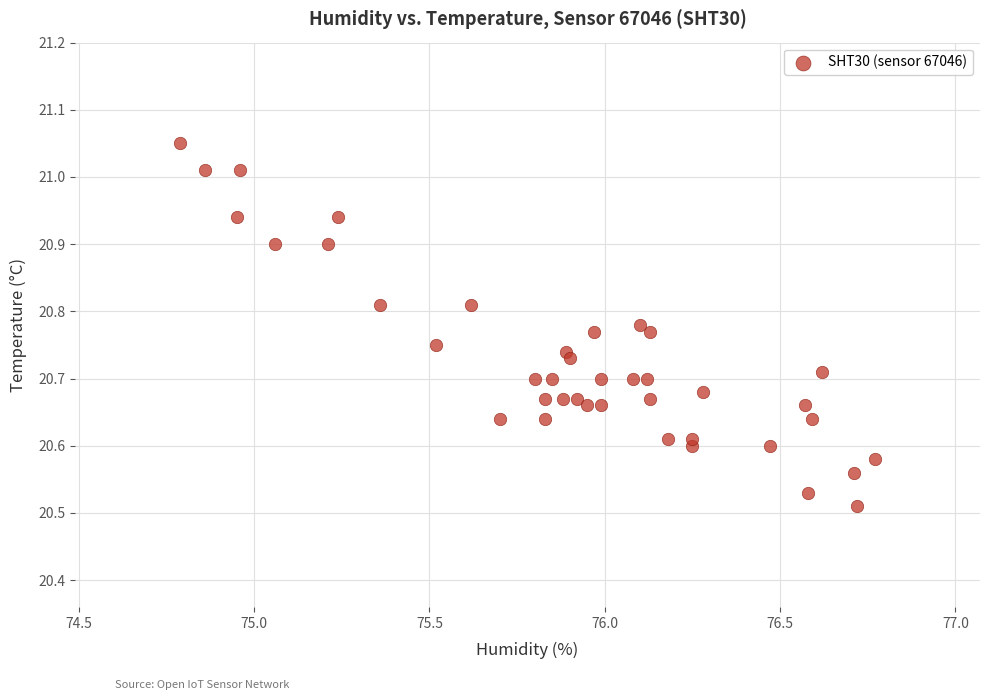

What is the range of Y values (max minus min)?

0.5